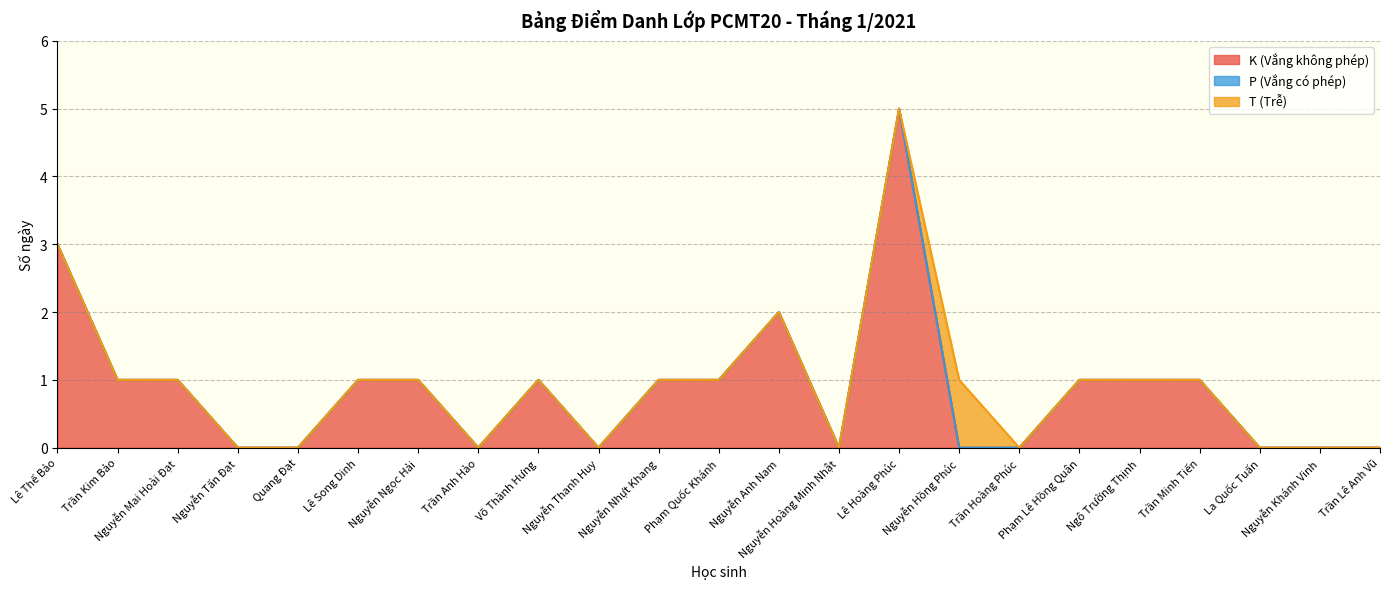

The T (Trễ) series shows 0 at Trần Minh Tiến. True or false?

True